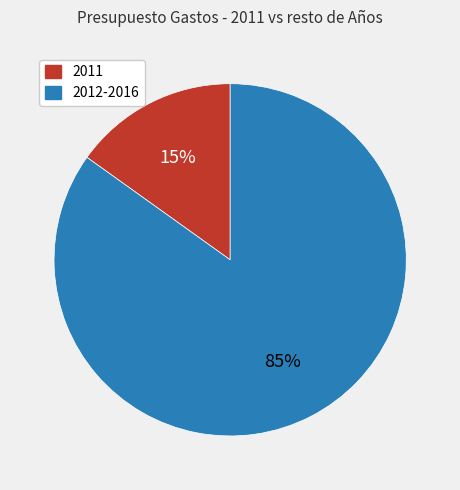

Does any single category account for the majority?

Yes